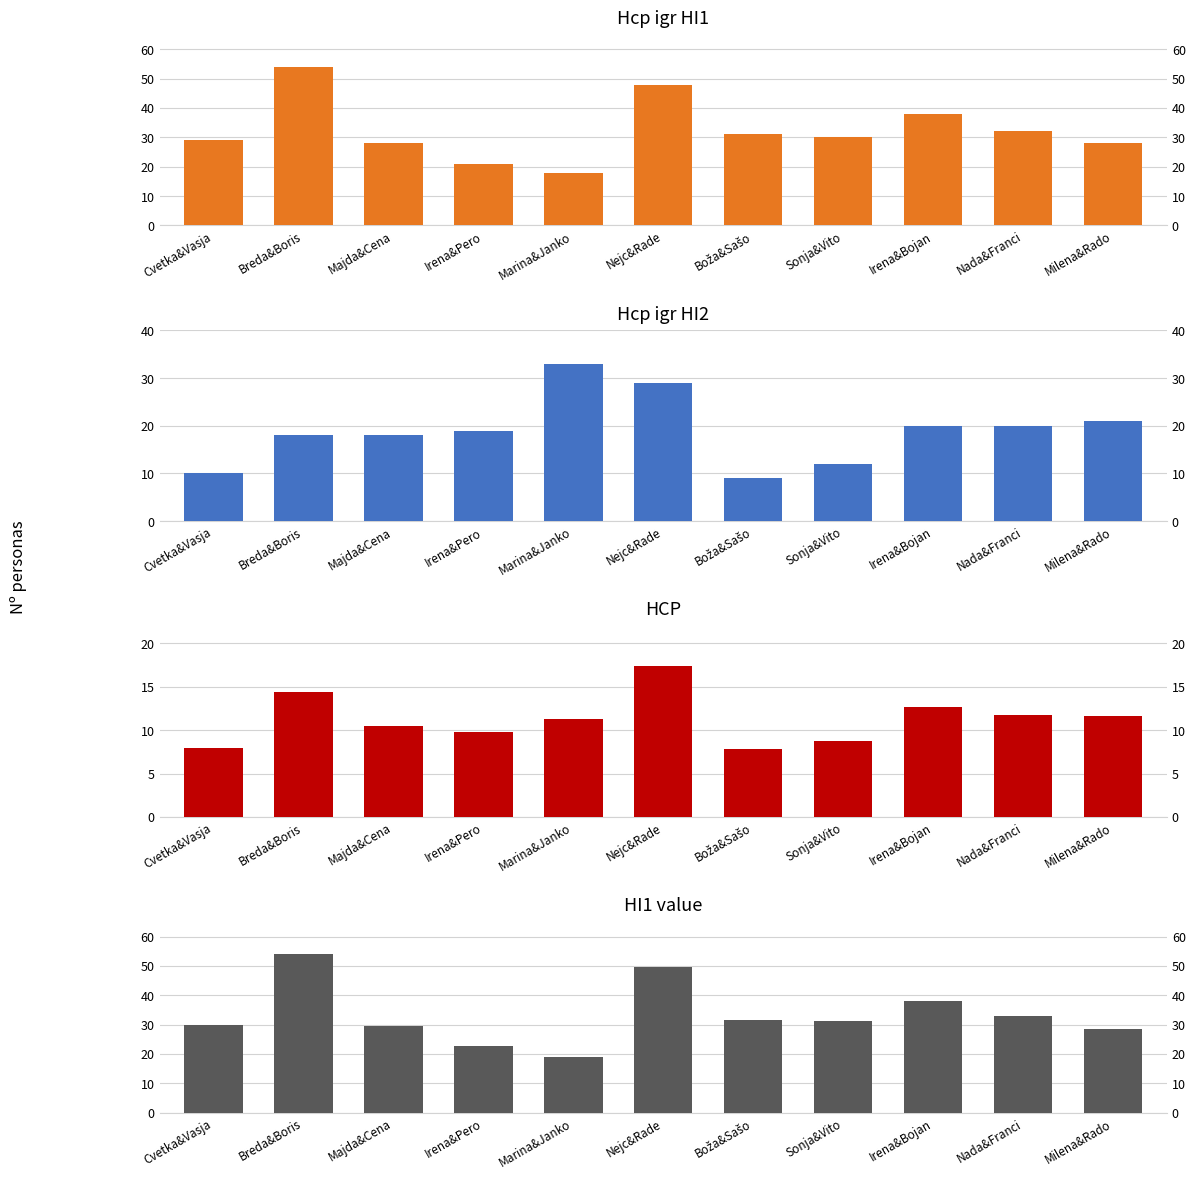

Reading right to left, extract all data points from this chart.

Hcp igr HI1: 28.0	32.0	38.0	30.0	31.0	48.0	18.0	21.0	28.0	54.0	29.0
Hcp igr HI2: 21.0	20.0	20.0	12.0	9.0	29.0	33.0	19.0	18.0	18.0	10.0
HCP: 11.6	11.8	12.7	8.7	7.8	17.4	11.3	9.8	10.5	14.4	7.9
HI1 value: 28.5	33.0	38.2	31.1	31.4	49.5	19.1	22.6	29.4	54.0	29.9